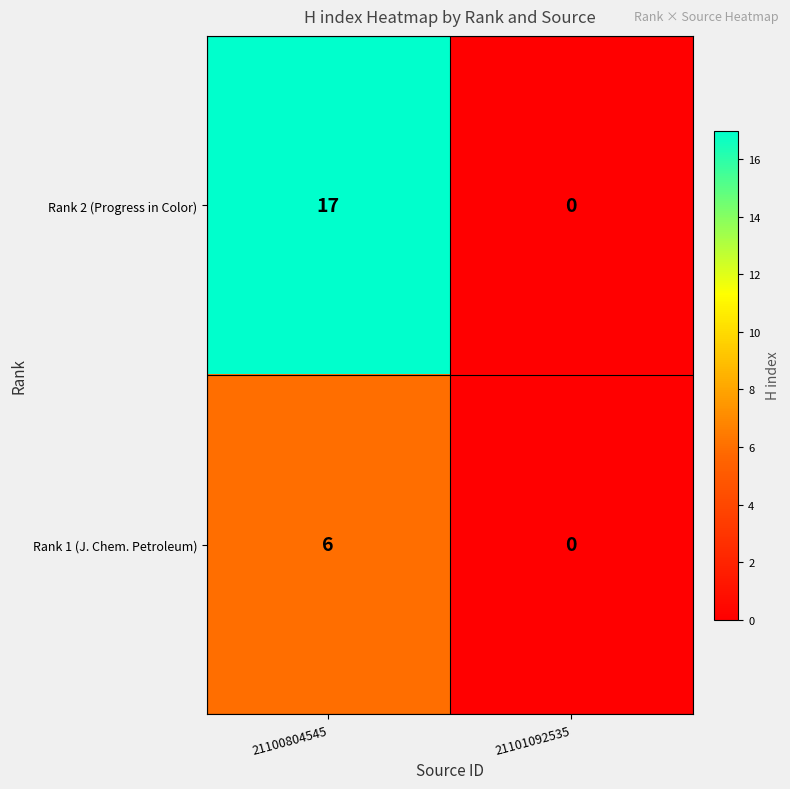

The value of Rank 2 (Progress in Color) at 21101092535 is 11. True or false?

False